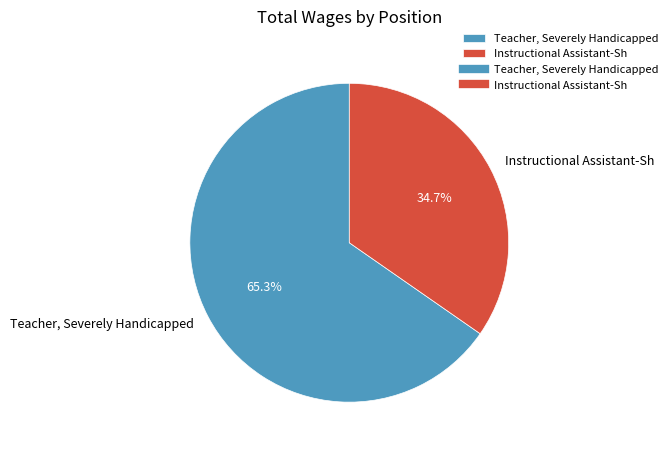

What is the largest slice in the pie chart?

Teacher, Severely Handicapped